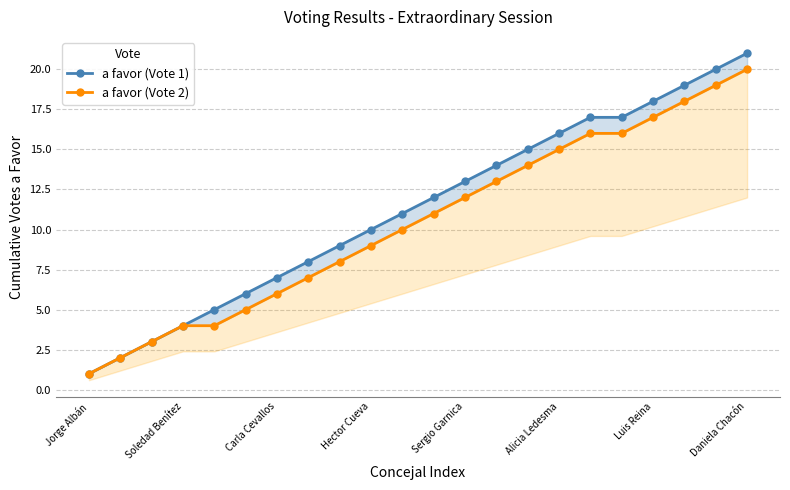

What are all the series names shown in the legend?

a favor (Vote 1), a favor (Vote 2)